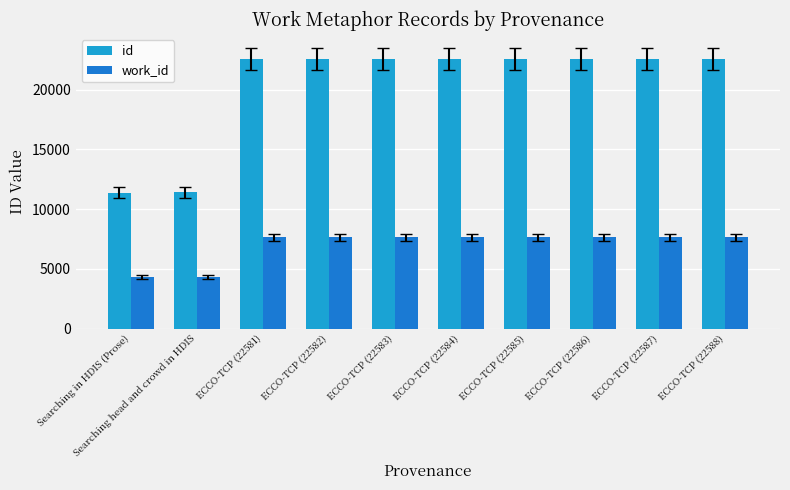

Read the work_id value at ECCO-TCP (22584), to the nearest 100.

7700